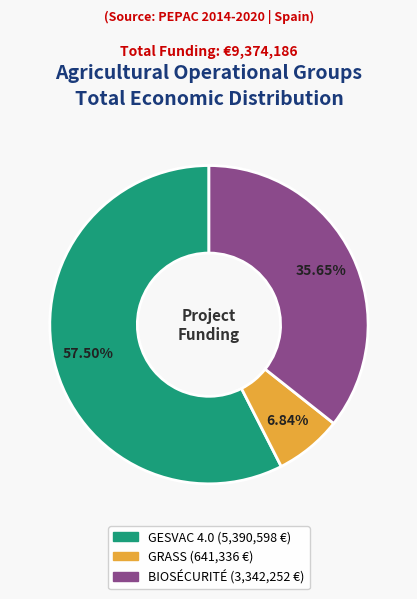

Is there any slice that represents more than half of the pie?

Yes